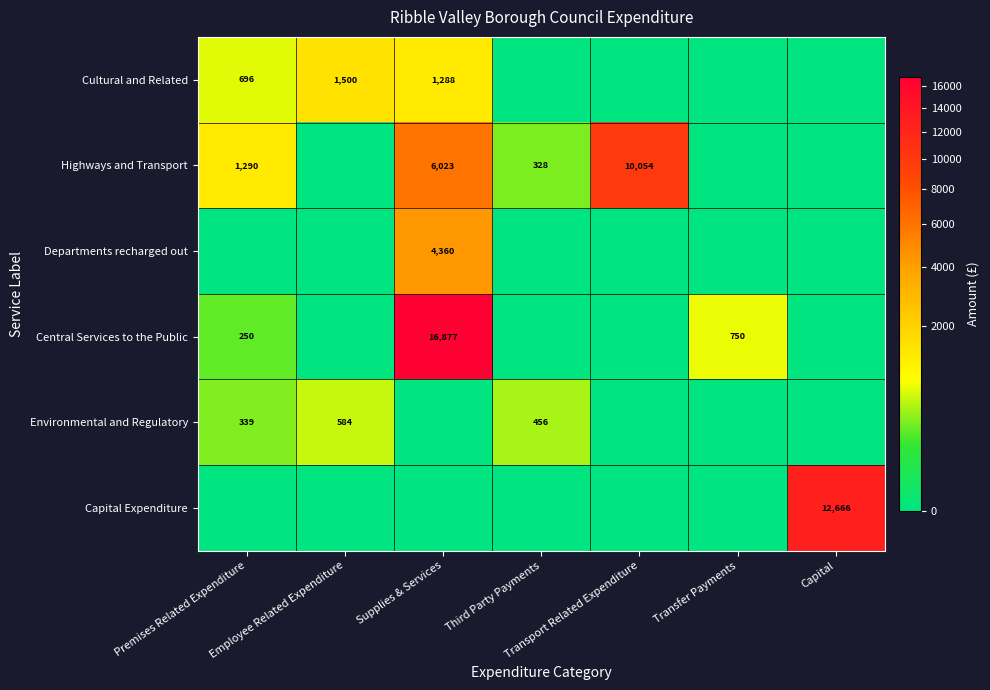

Count the number of categories in the chart.

7